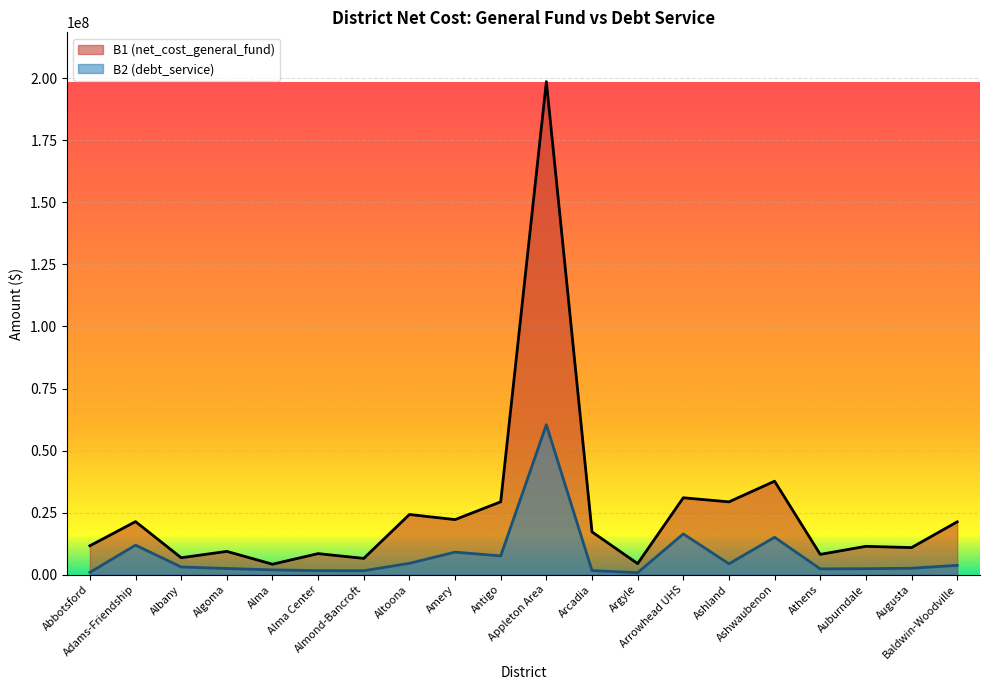

What is the value of the B2 (debt_service) point at the 14th from the left?

16402370.7